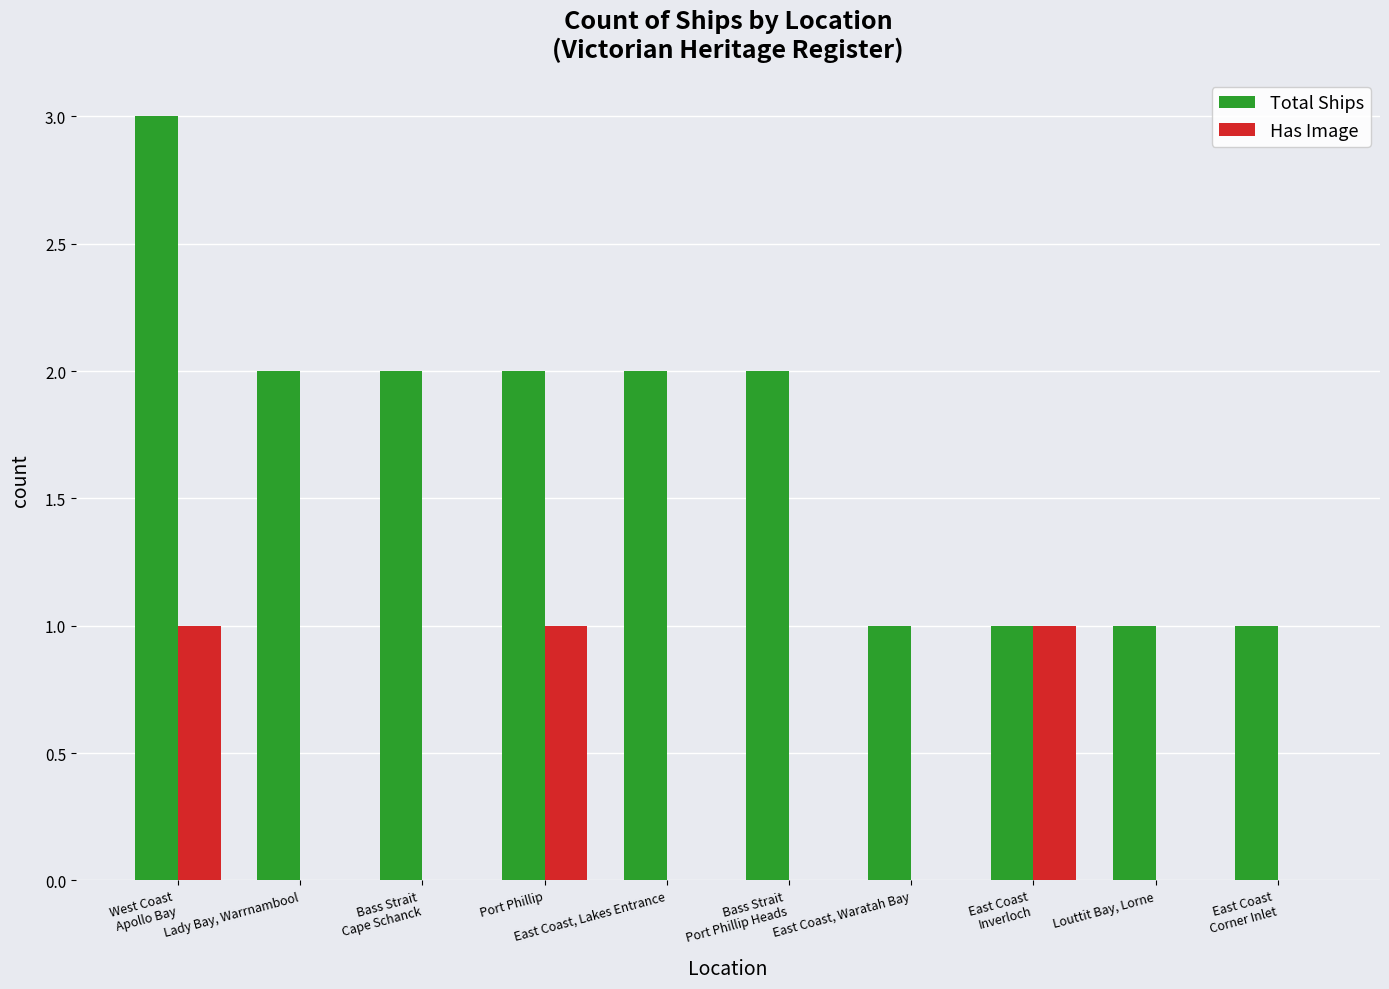

What is the sum of all Has Image values?

3